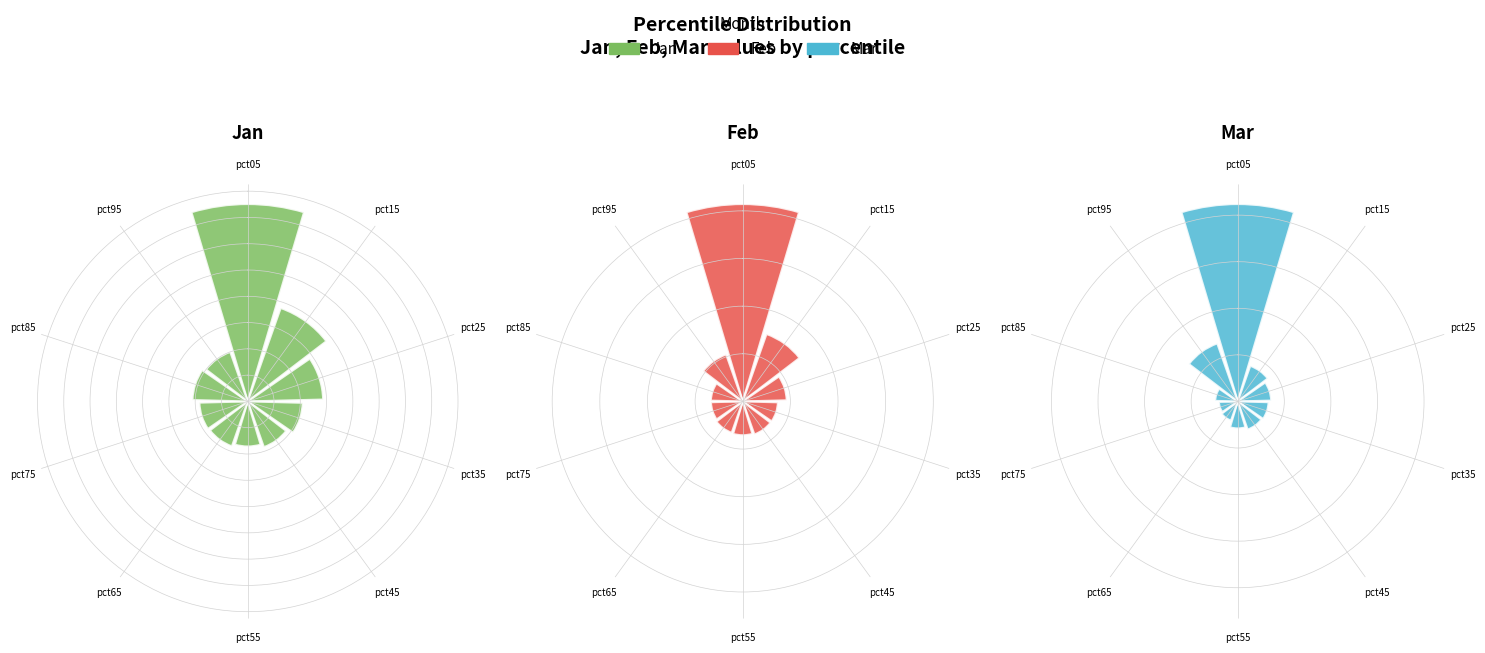

To the nearest percent, what is the difference between the pct25 and pct85 slice percentages?

2%